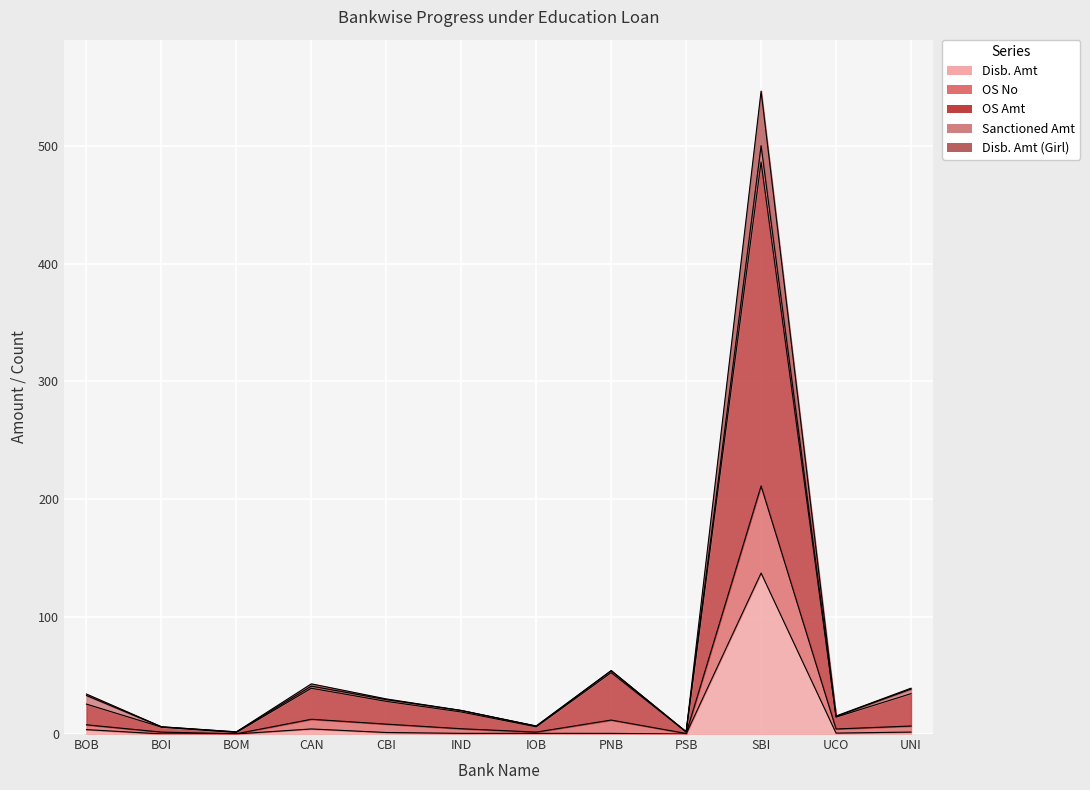

In Disb. Amt (Girl), how many points are higher than both neighbors (excluding endpoints)?

3